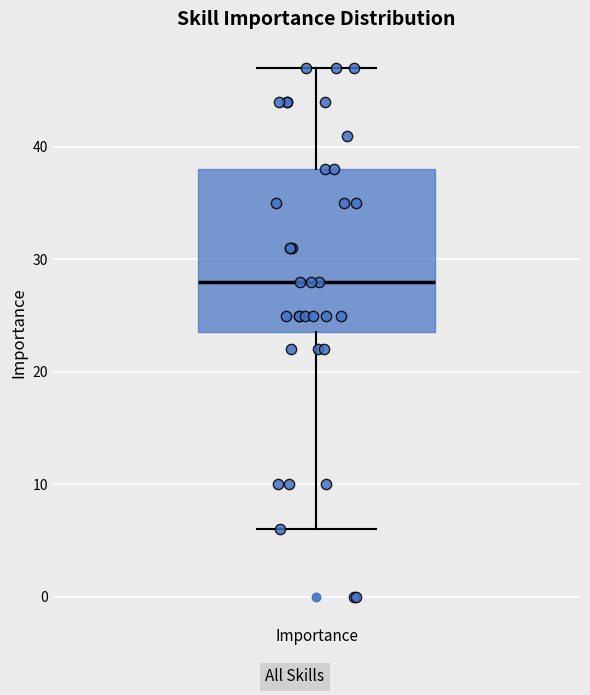

Where does the lower whisker of the box for Importance end on the y-axis? The values are not printed on the chart, so give them approximately, as read against the axis.

6